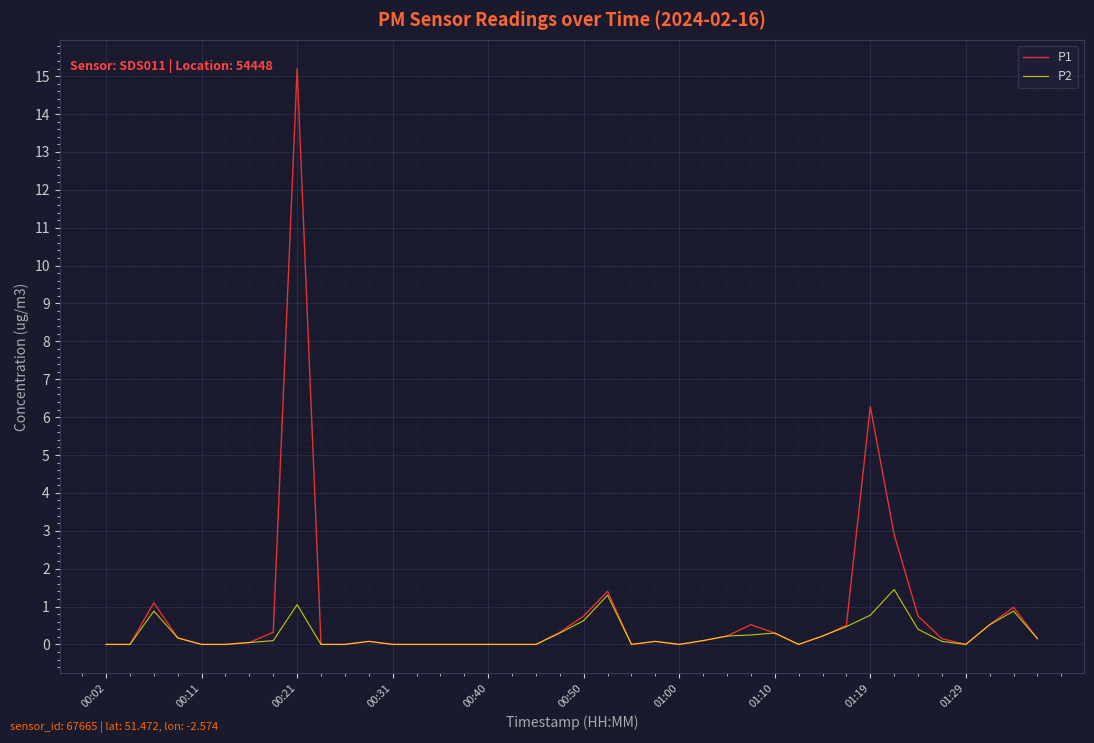

List the series in order of their peak value, lowest first.

P2, P1